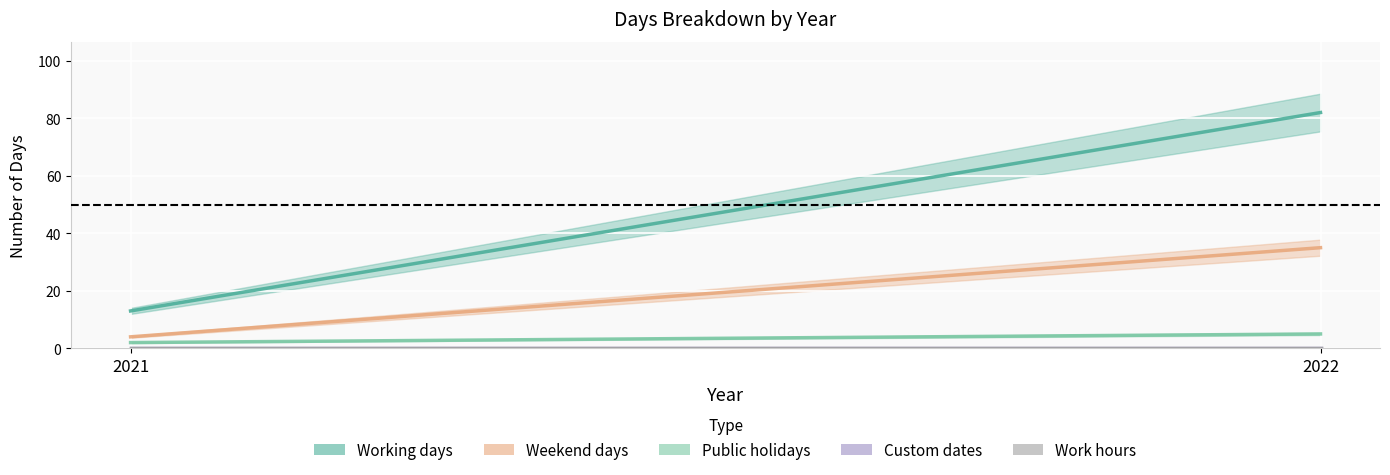

Which series has the widest spread of values?

Working days